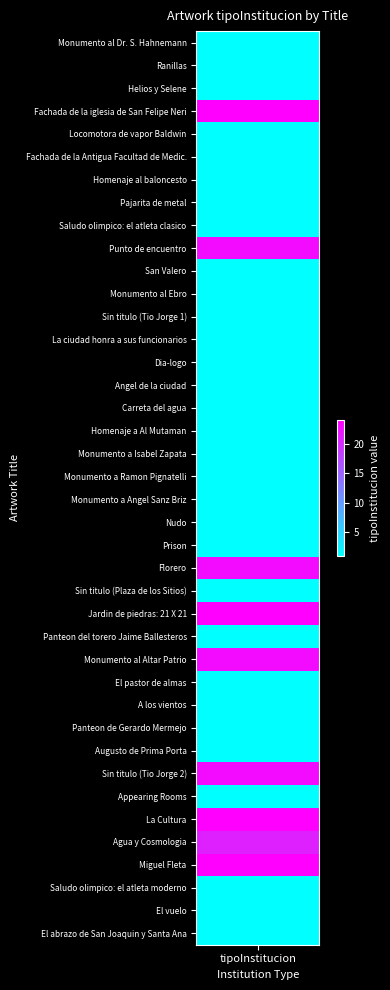

The value at 2 is 1. True or false?

True